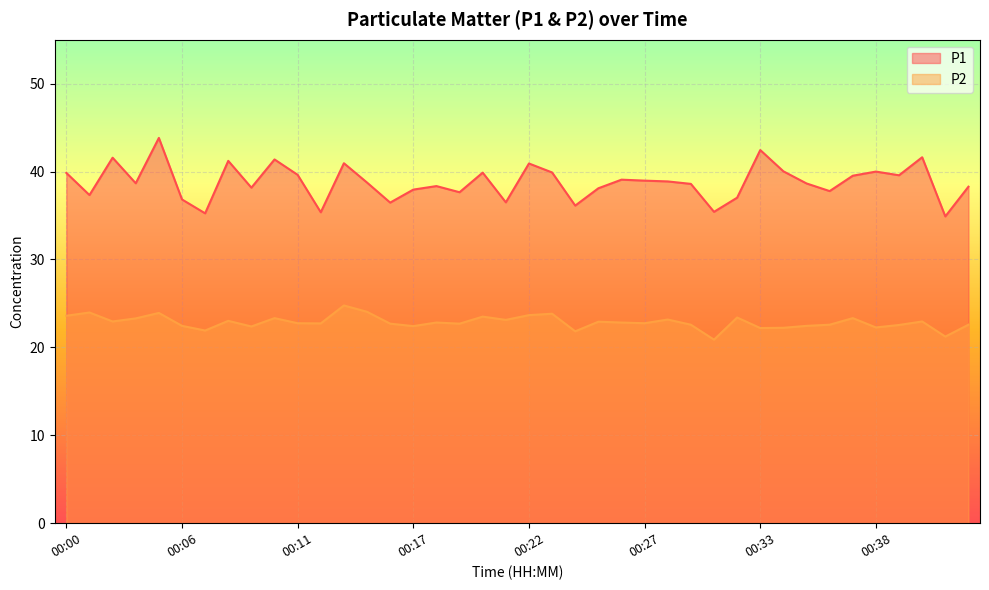

Which series has the largest range (max minus min)?

P1